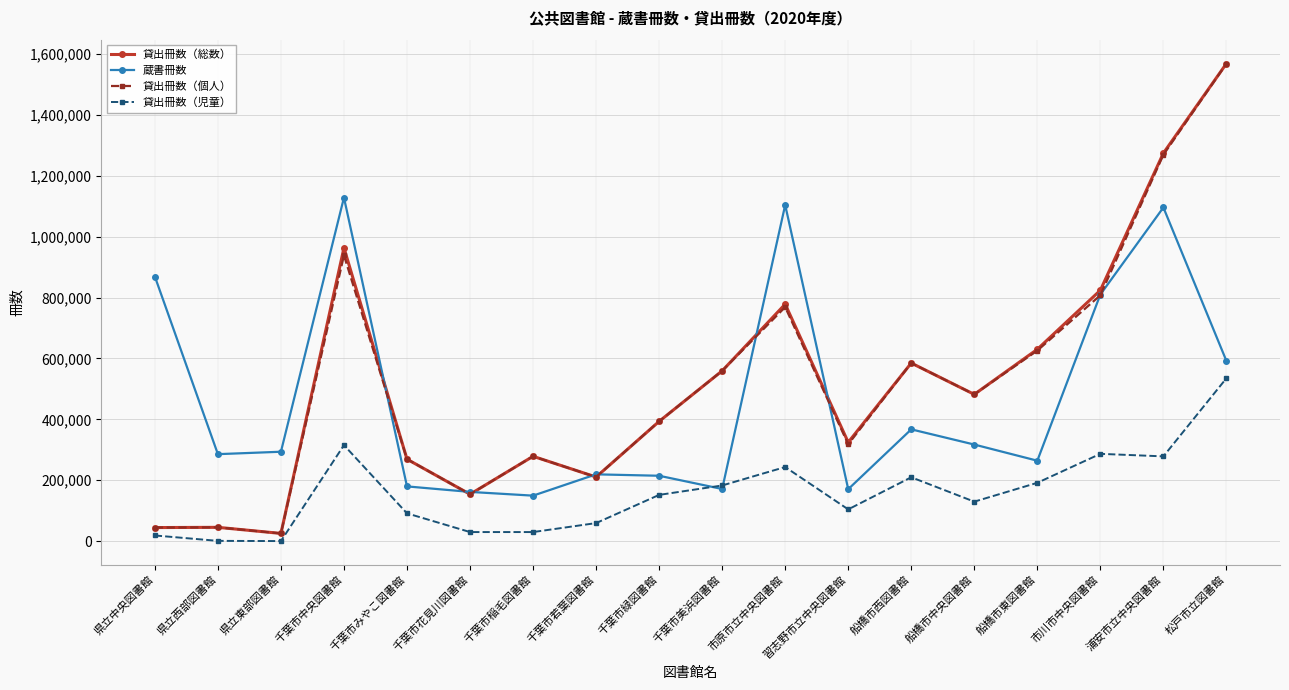

In 蔵書冊数, how many points are higher than both neighbors (excluding endpoints)?

5